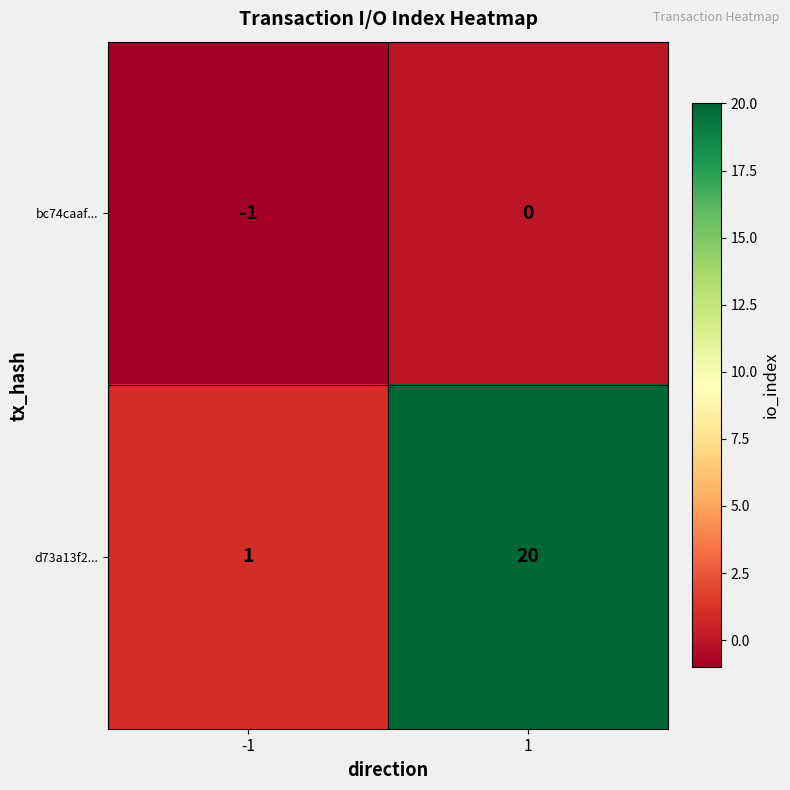

At 1, list the series in order from smallest to largest.

bc74caaf..., d73a13f2...